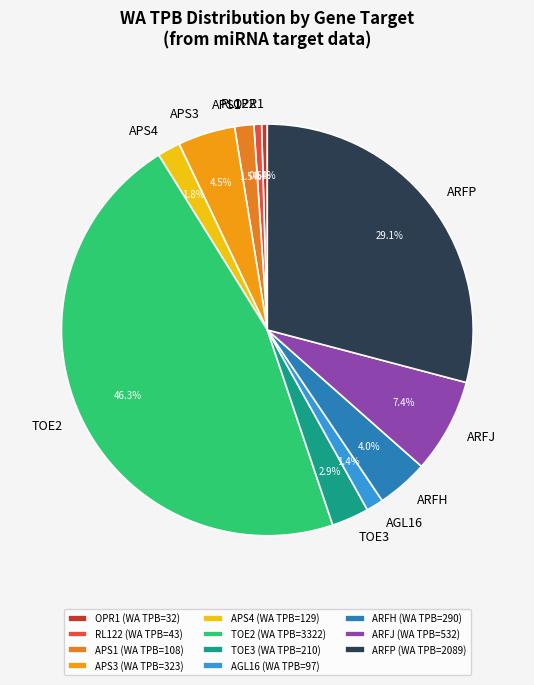

How many segments does this pie chart have?

11